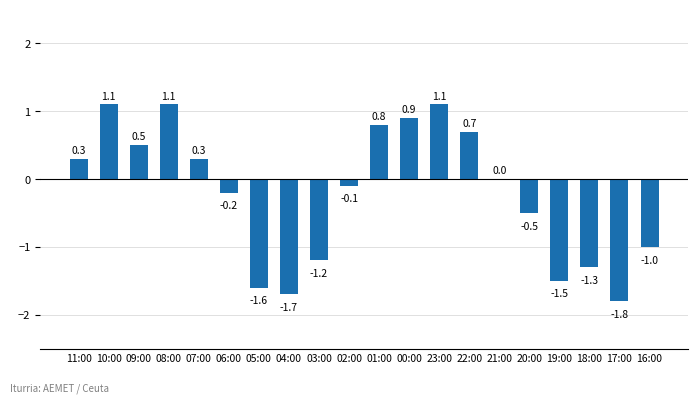

What is the sum of all values?

-4.1